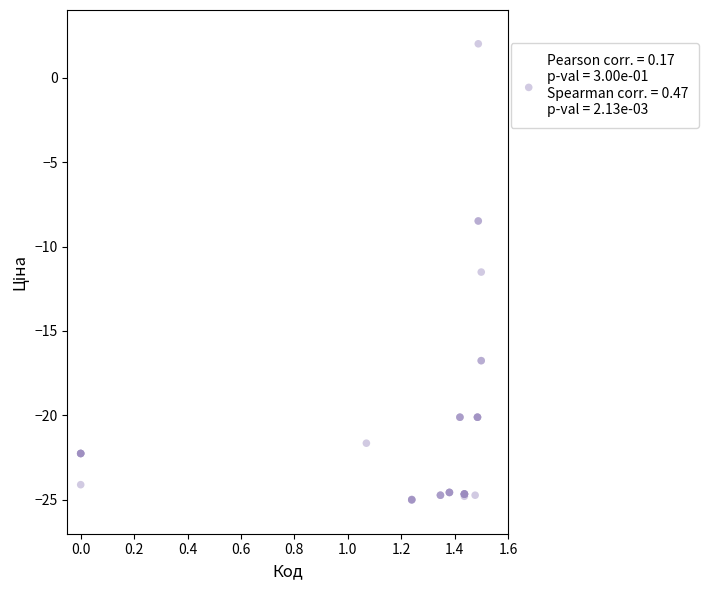

What Y value in the scatter plot is closest to -11?

-11.5